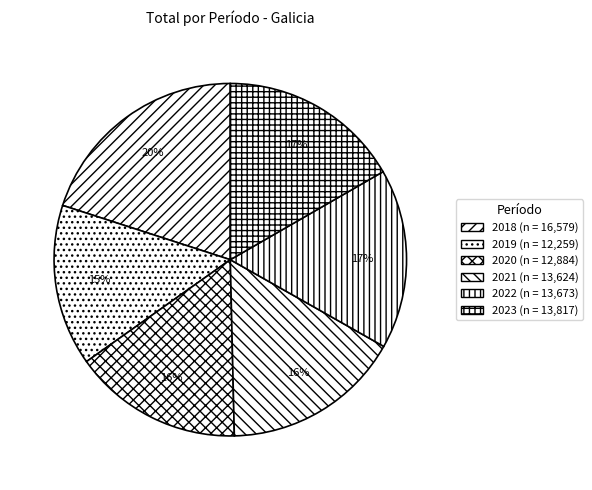

Between 2021 and 2022, which is larger?

2022